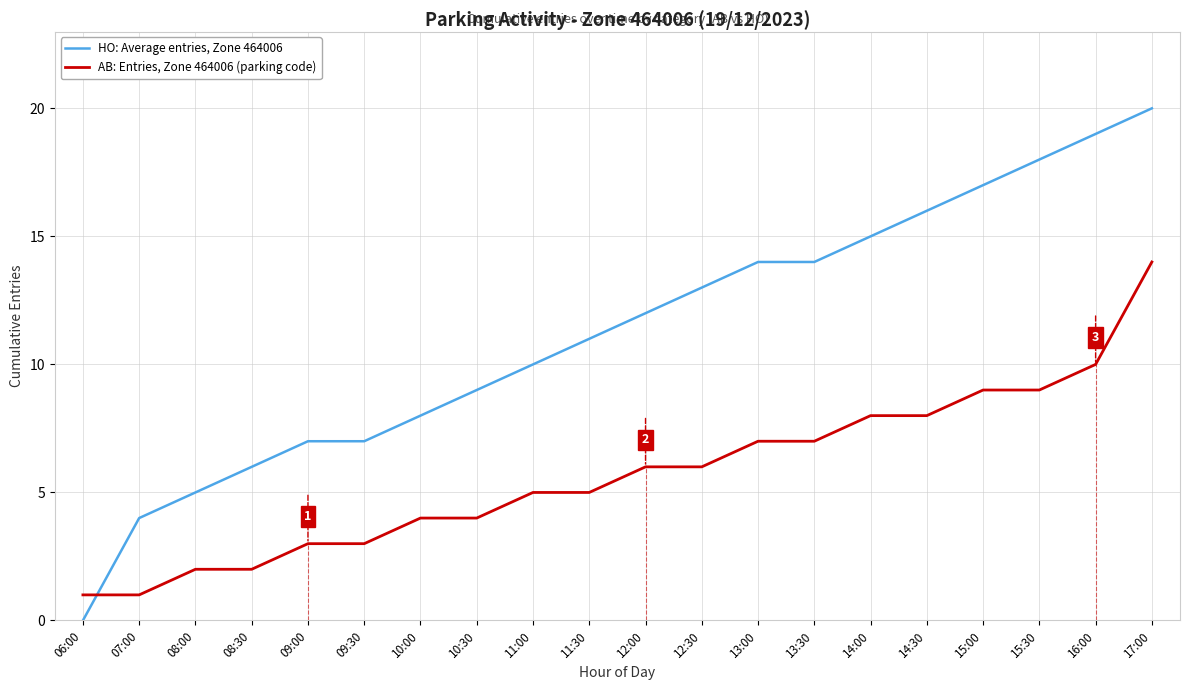

How many intersections are there between HO: Average entries, Zone 464006 and AB: Entries, Zone 464006 (parking code)?

1